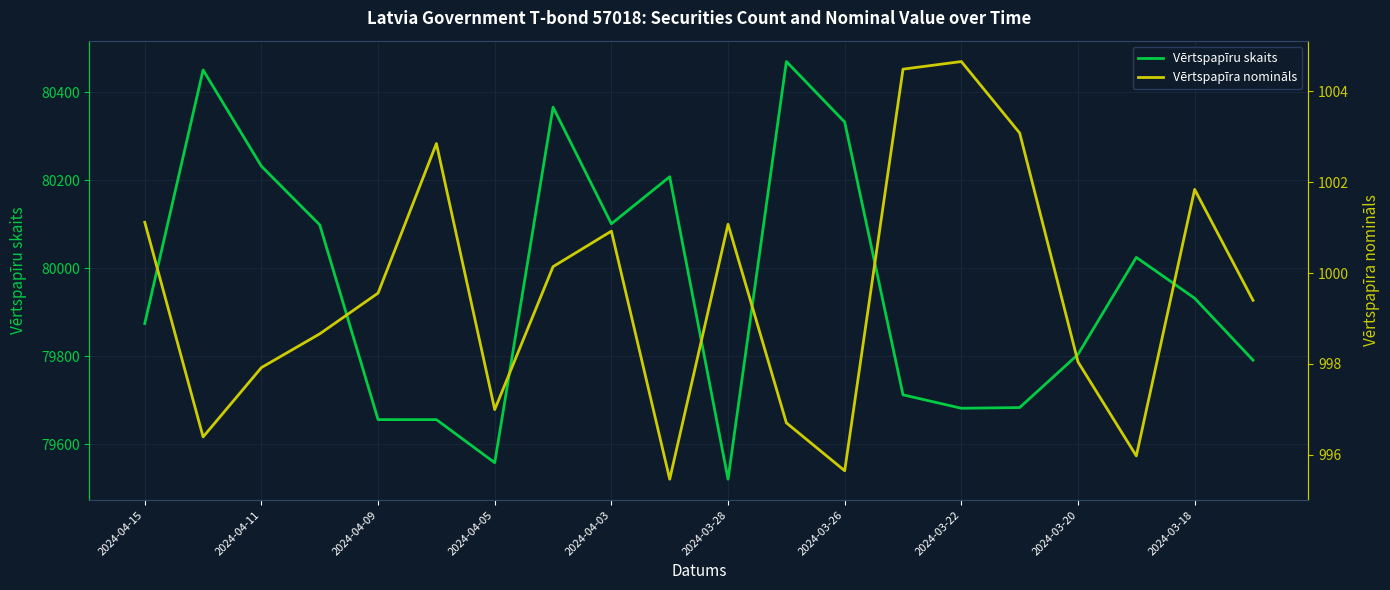

Count the number of data series in this chart.

2